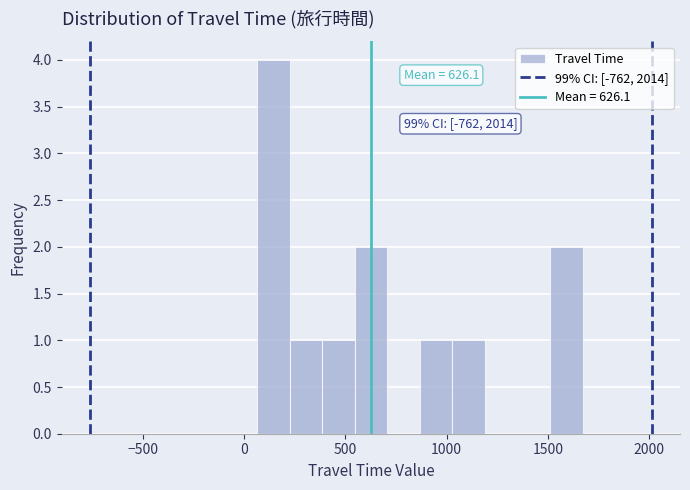

Around what value on the x-axis is the tallest bar? Give the approximate position of its centre, as read against the axis.

150